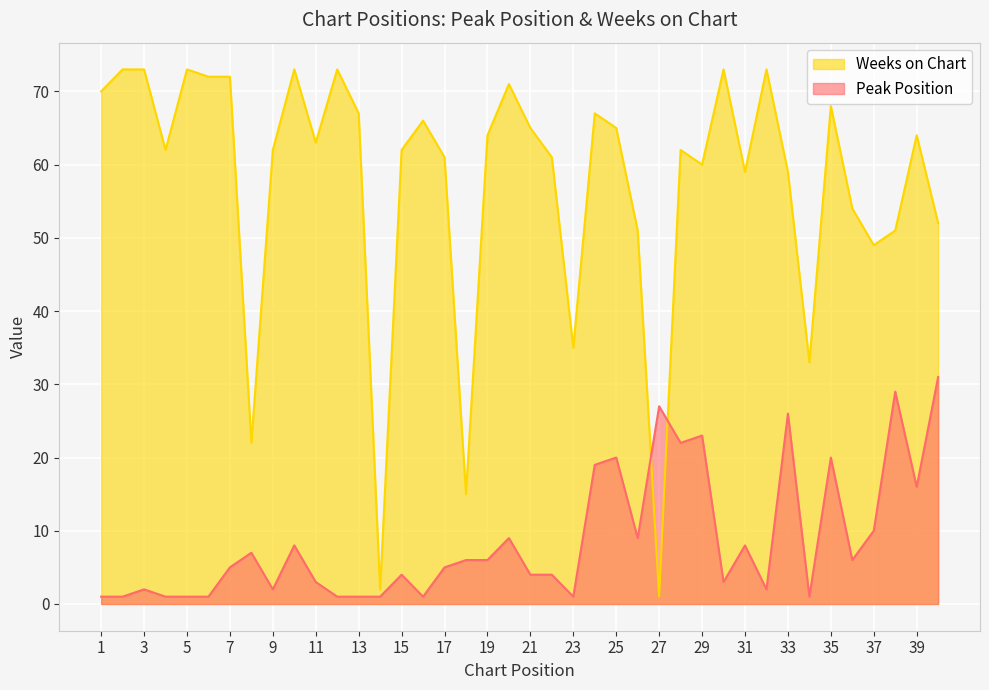

At which label does Weeks on Chart first exceed 63?

1